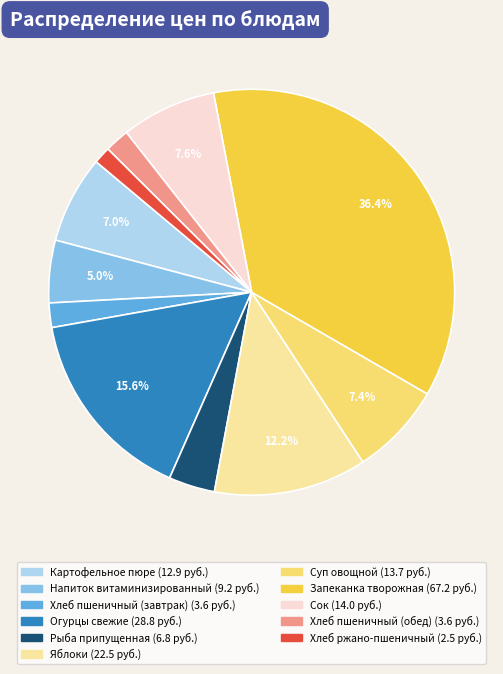

To the nearest percent, what is the combined percentage of Хлеб пшеничный (обед) and Картофельное пюре?

9%